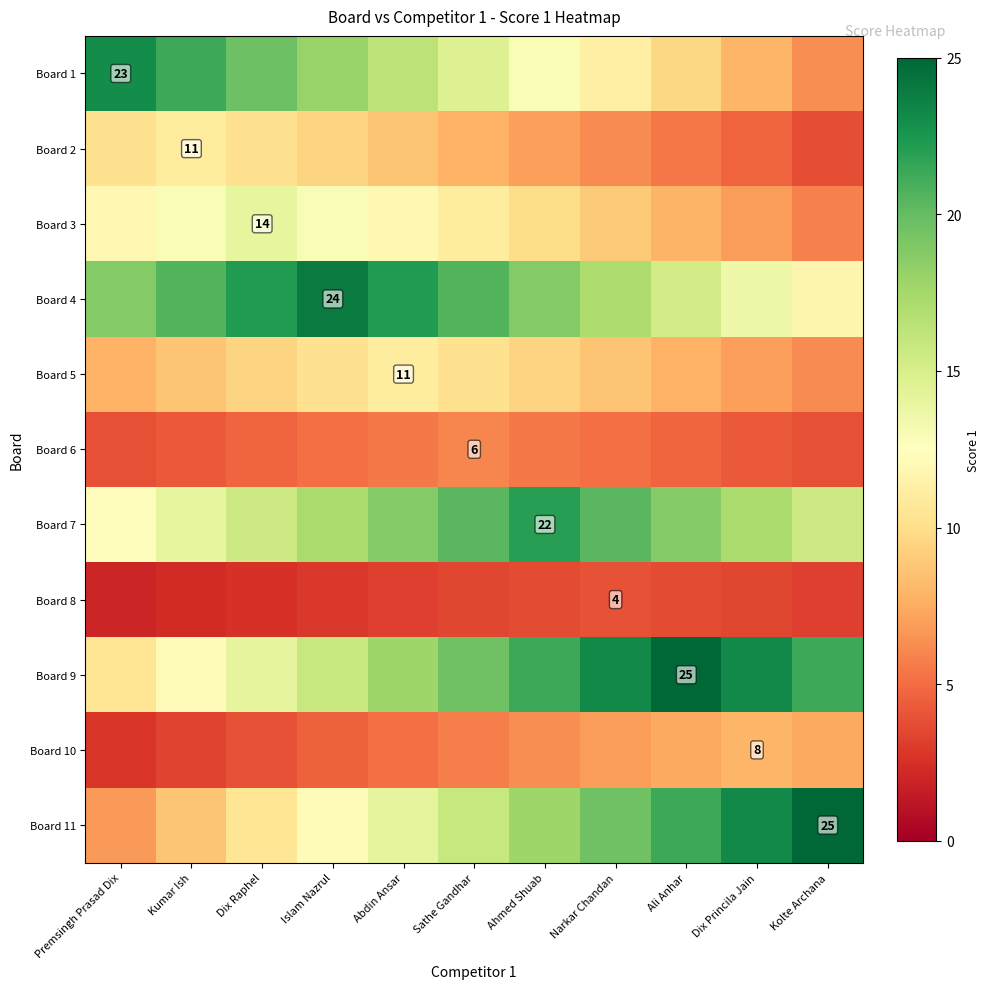

Which has a higher value, Abdin Ansar or Islam Nazrul?

Islam Nazrul